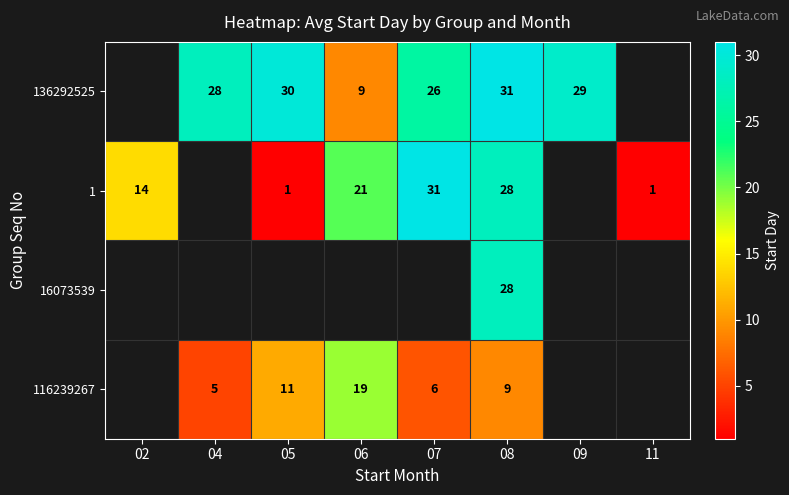

What is the spread (max minus min) of values at 08?

22